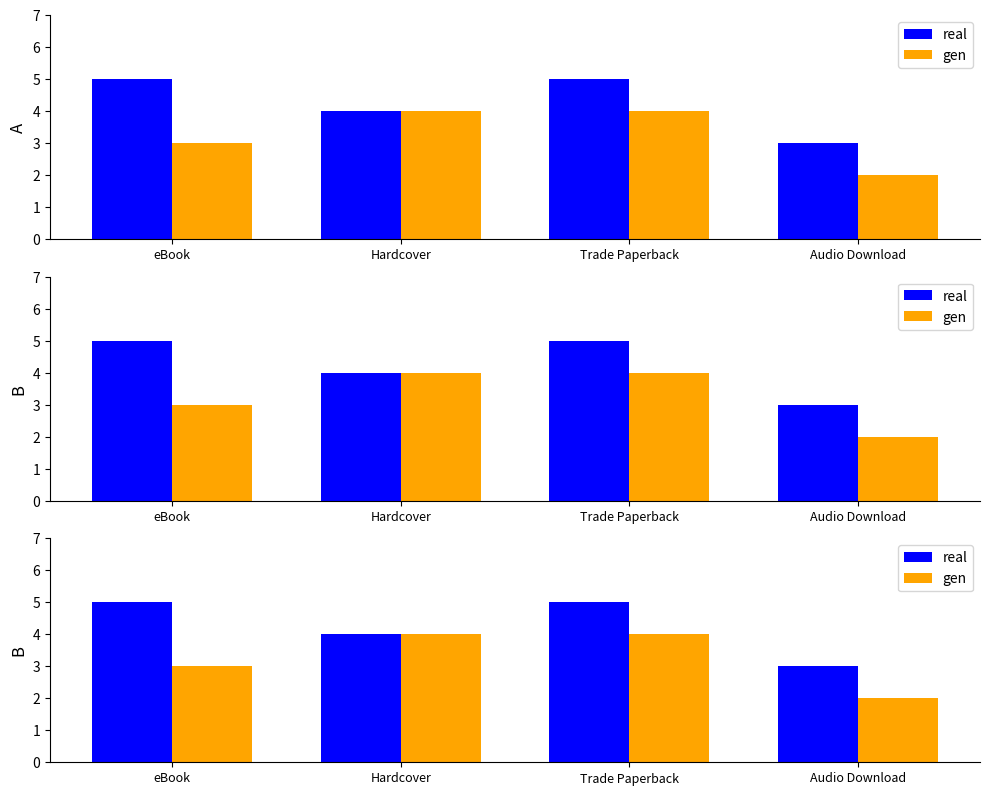

At how many categories does at least one series exceed 2?

4